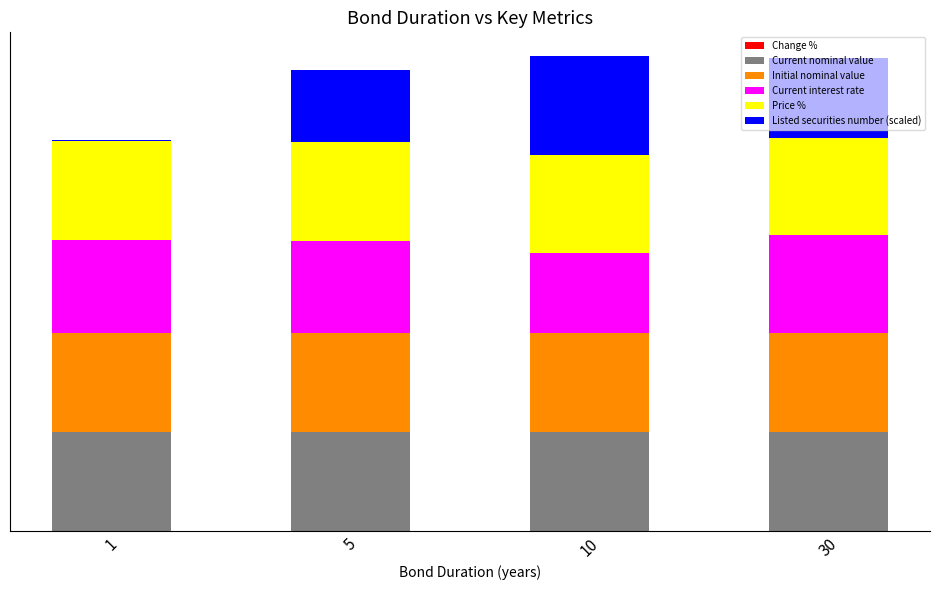

Which series has the largest total across all categories?

Current nominal value